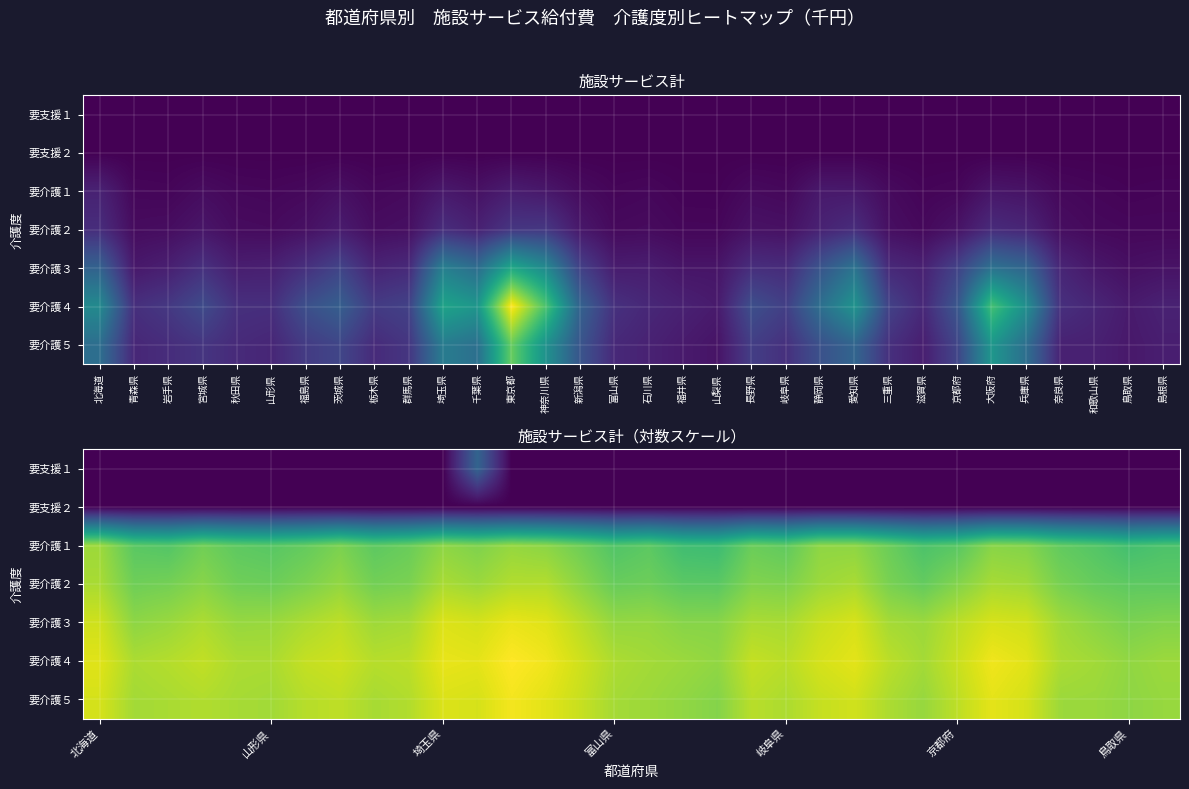

Which label corresponds to the largest value in the chart?

東京都